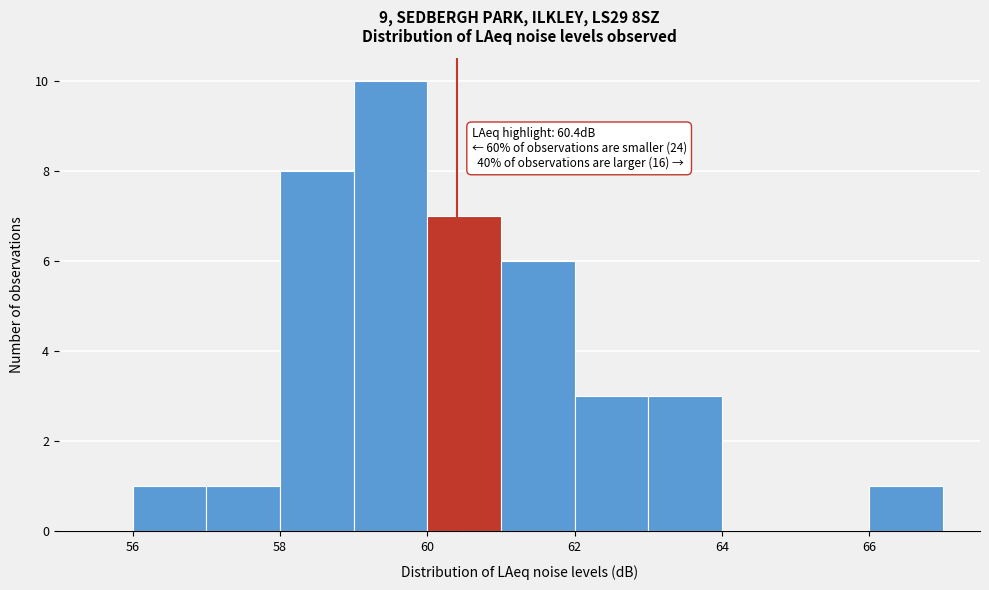

Over which range of the x-axis is the bar tallest?

59 to 60